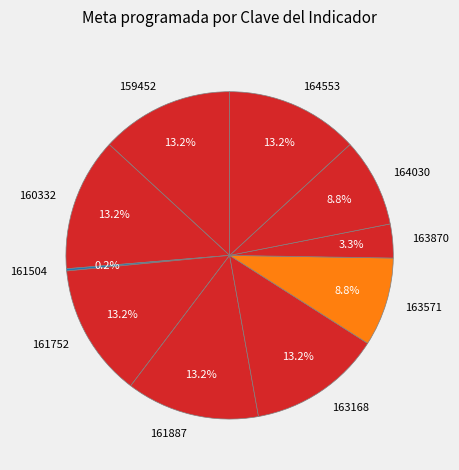

Approximately how many times larger is the value at 164553 compared to 160332?

1.0